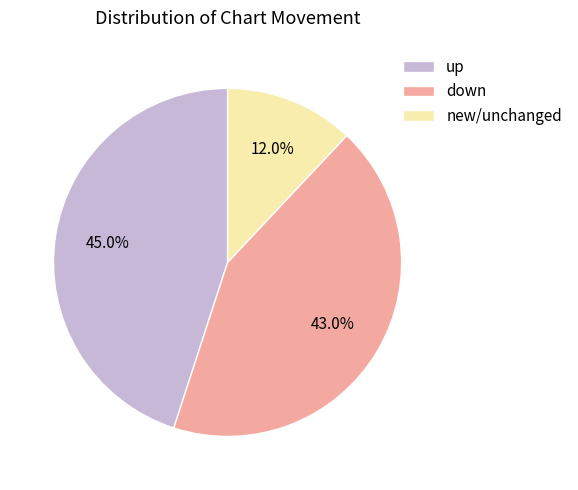

Is down the majority of the pie?

No